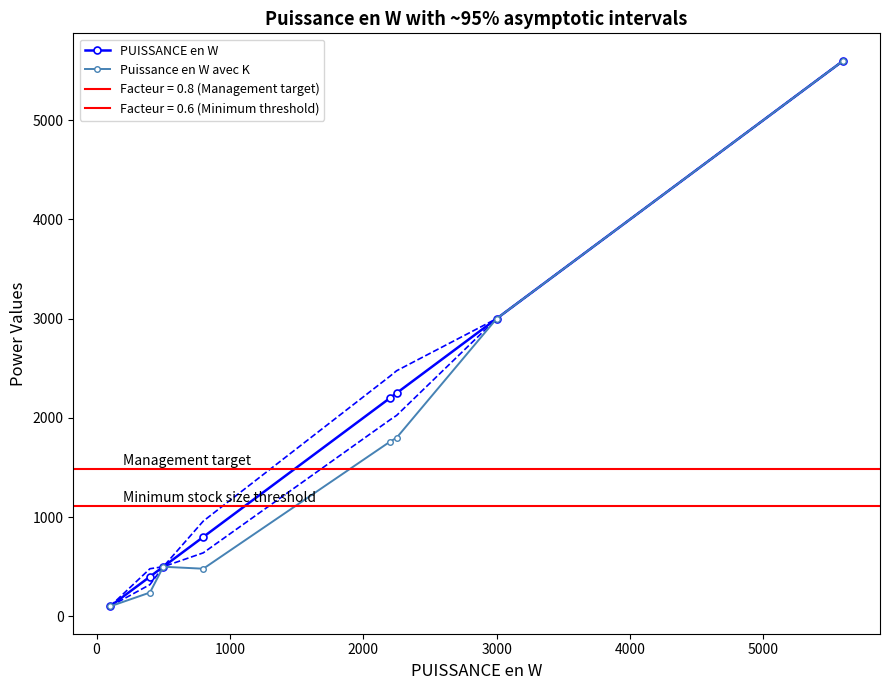

At how many categories does at least one series exceed 3284?

1